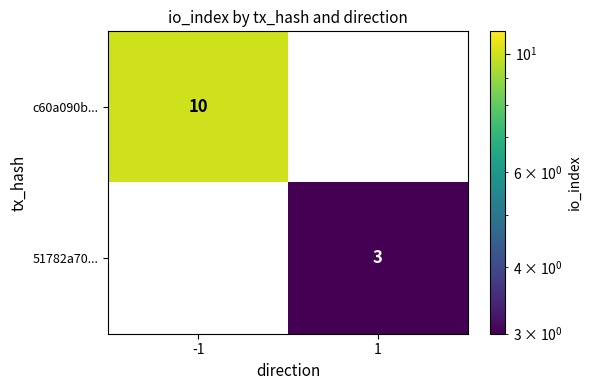

List the series in order of their overall mean, lowest first.

51782a70..., c60a090b...